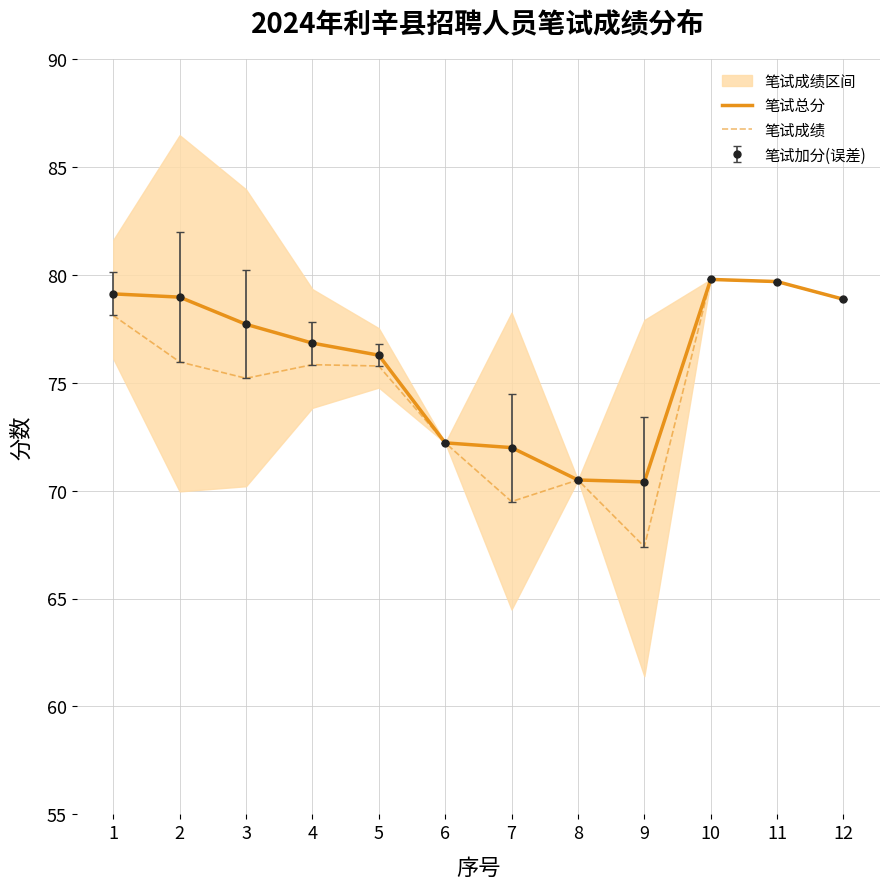

How many lines are shown in the chart?

2